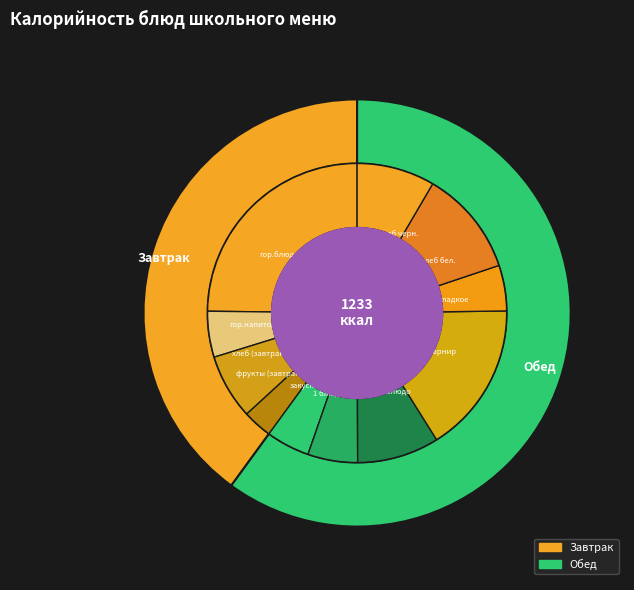

How many slices are in this pie chart?

11